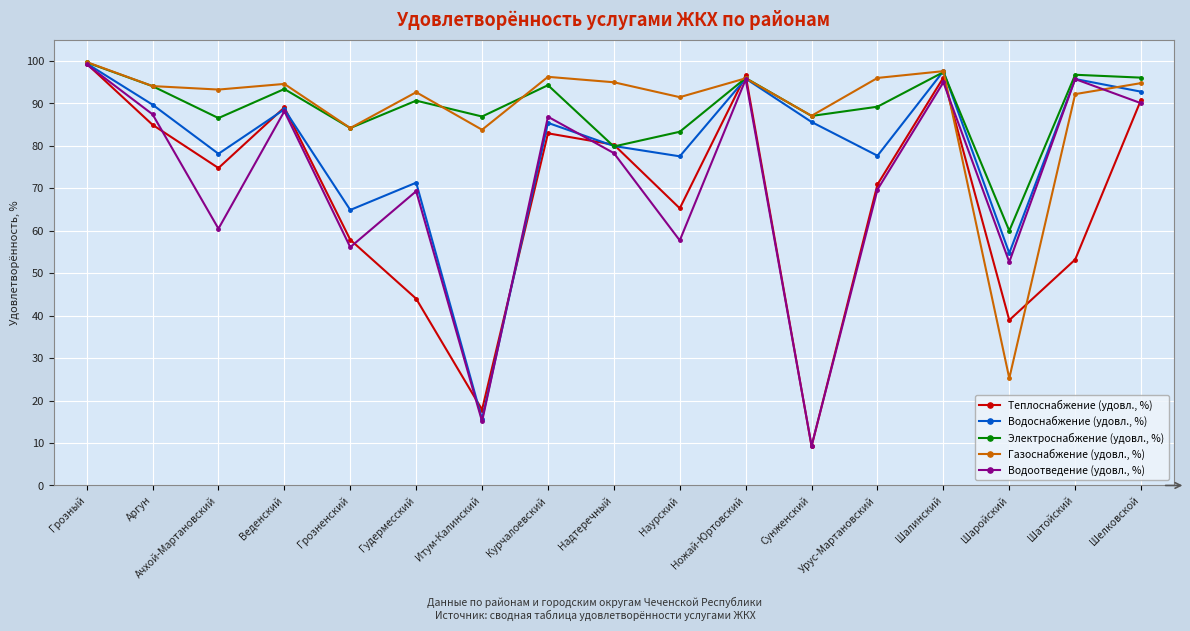

Is the value of Теплоснабжение (удовл., %) at Надтеречный greater than the value of Газоснабжение (удовл., %) at Шалинский?

No